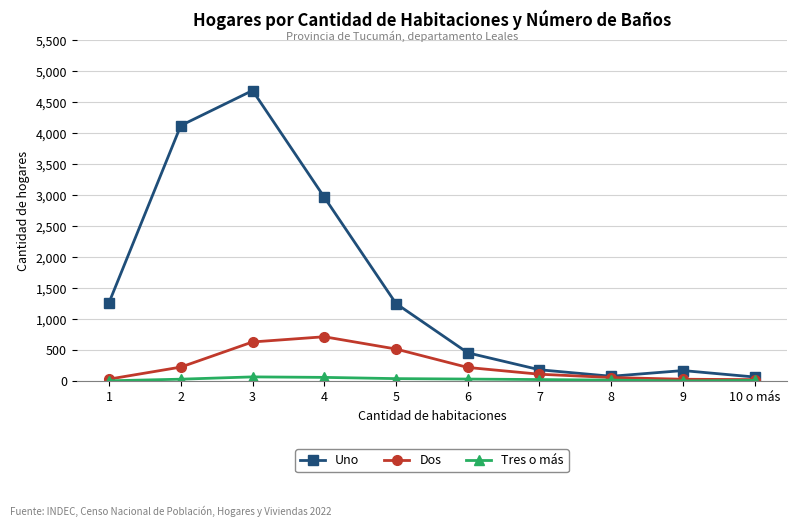

Is the value of Tres o más at 9 greater than the value of Dos at 8?

No